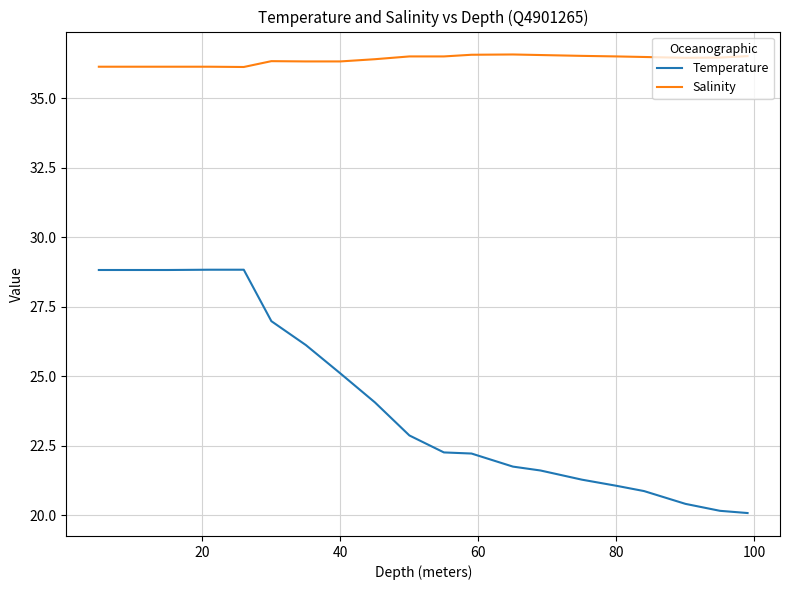

Rank the series by their maximum value, from highest to lowest.

Salinity, Temperature